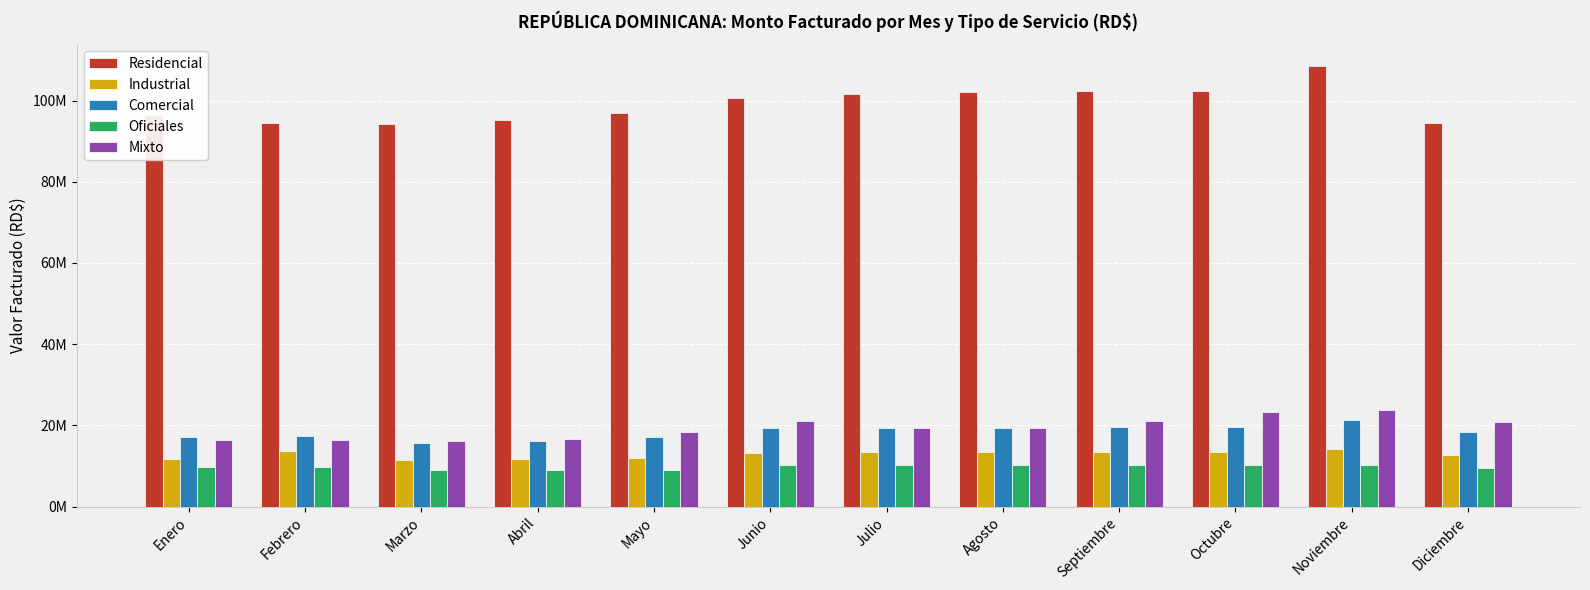

Reading right to left, transcribe all the data shown in this chart.

Residencial: Diciembre=94441323	Noviembre=108422959	Octubre=102303289	Septiembre=102230281	Agosto=102070791	Julio=101717586	Junio=100640023	Mayo=96964740	Abril=95315411	Marzo=94254685	Febrero=94359193	Enero=96479789
Industrial: Diciembre=12647496	Noviembre=14081089	Octubre=13487686	Septiembre=13341612	Agosto=13352001	Julio=13373593	Junio=13258813	Mayo=11890816	Abril=11648043	Marzo=11418408	Febrero=13780932	Enero=11715263
Comercial: Diciembre=18258993	Noviembre=21347352	Octubre=19677577	Septiembre=19559234	Agosto=19466378	Julio=19436345	Junio=19272846	Mayo=17139670	Abril=16171051	Marzo=15635271	Febrero=17376342	Enero=17185031
Oficiales: Diciembre=9630098	Noviembre=10304750	Octubre=10204022	Septiembre=10238379	Agosto=10245627	Julio=10208763	Junio=10142192	Mayo=9069455	Abril=8921073	Marzo=8906030	Febrero=9700336	Enero=9787011
Mixto: Diciembre=20767993	Noviembre=23719271	Octubre=23295166	Septiembre=21133897	Agosto=19453840	Julio=19319899	Junio=20976730	Mayo=18296021	Abril=16578963	Marzo=16230028	Febrero=16397293	Enero=16346916